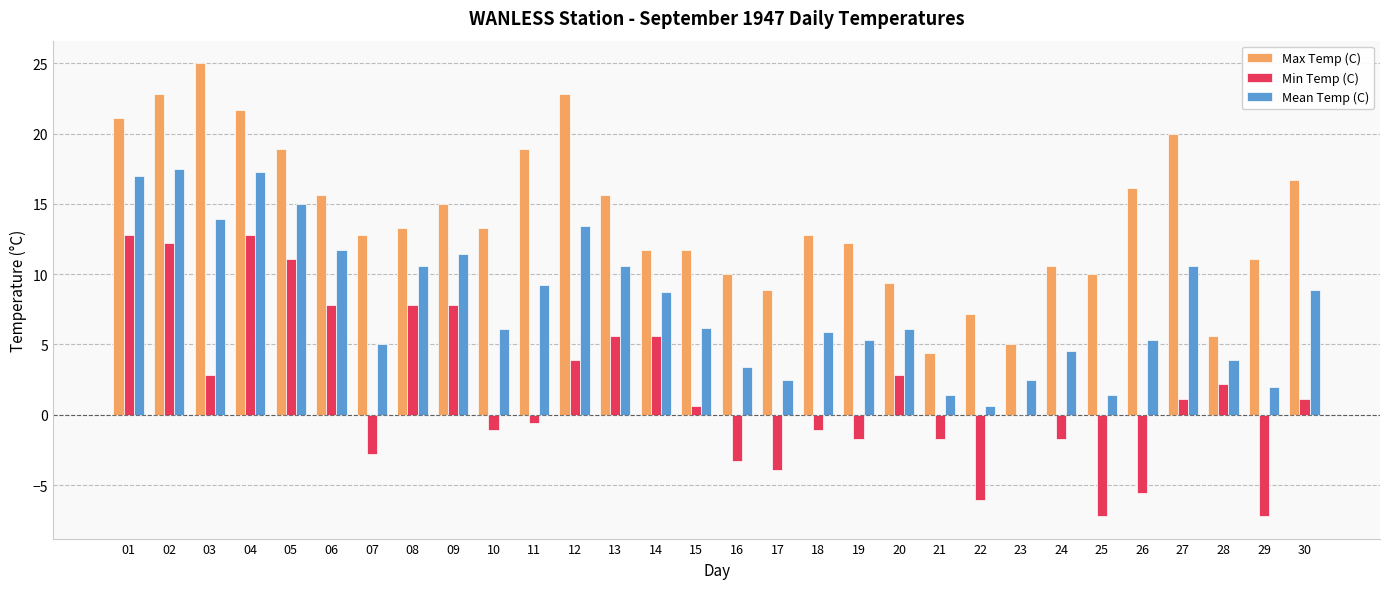

Are the bars horizontal?

No